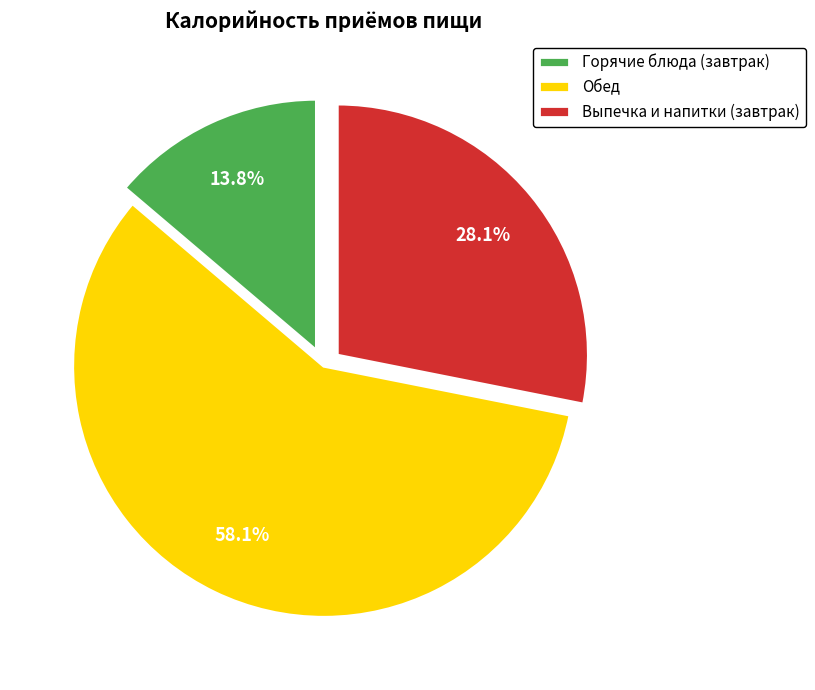

Which category has the biggest portion of the pie?

Обед